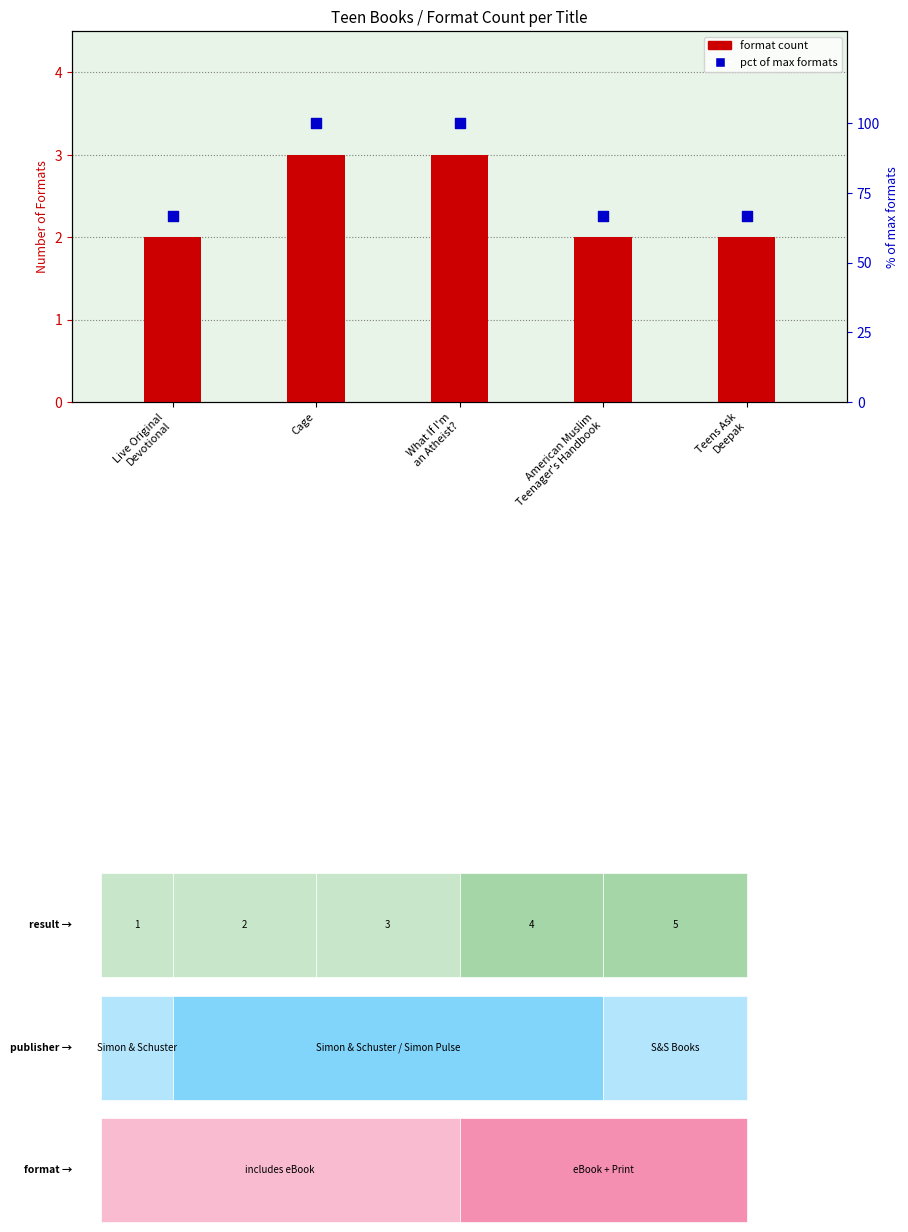

Which series reaches the maximum Y coordinate?

pct of max formats